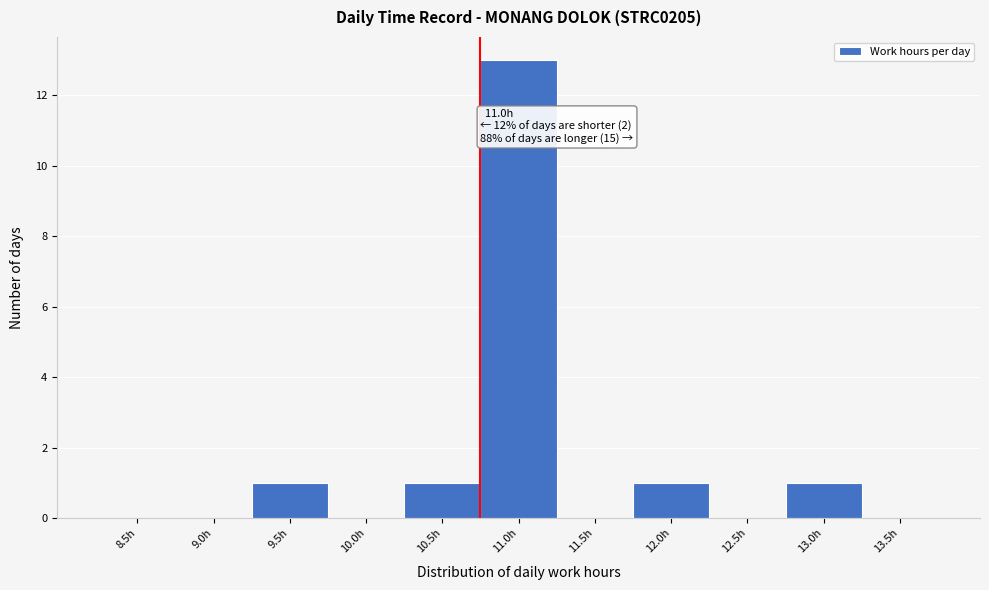

Reading left to right, transcribe all the data shown in this chart.

8.5h=0	9.0h=0	9.5h=1	10.0h=0	10.5h=1	11.0h=13	11.5h=0	12.0h=1	12.5h=0	13.0h=1	13.5h=0